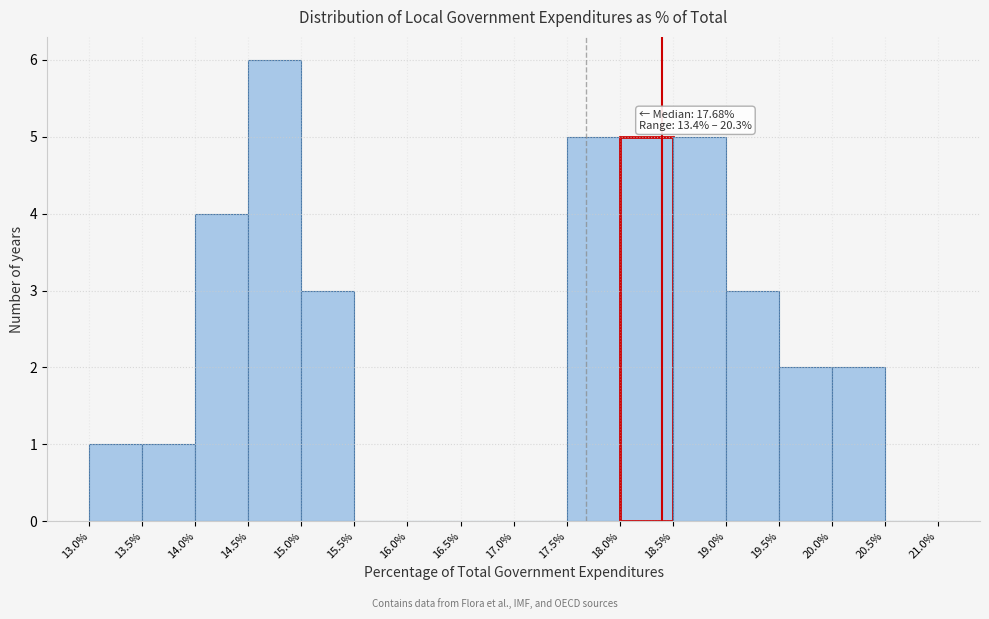

Which range on the x-axis has the tallest bar?

14.5% to 15.0%